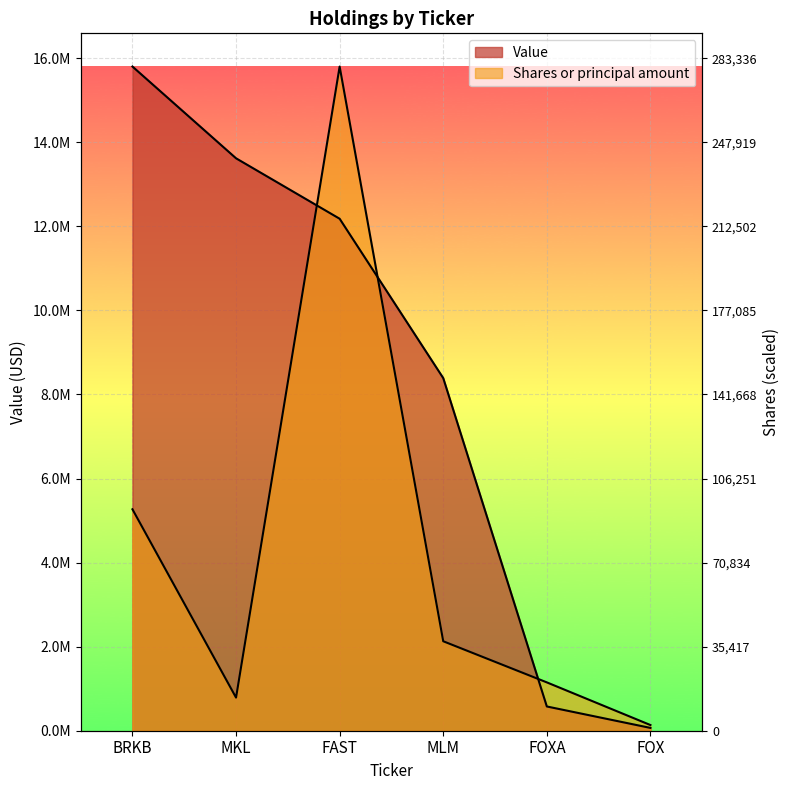

At how many categories does at least one series exceed 2006575?

4